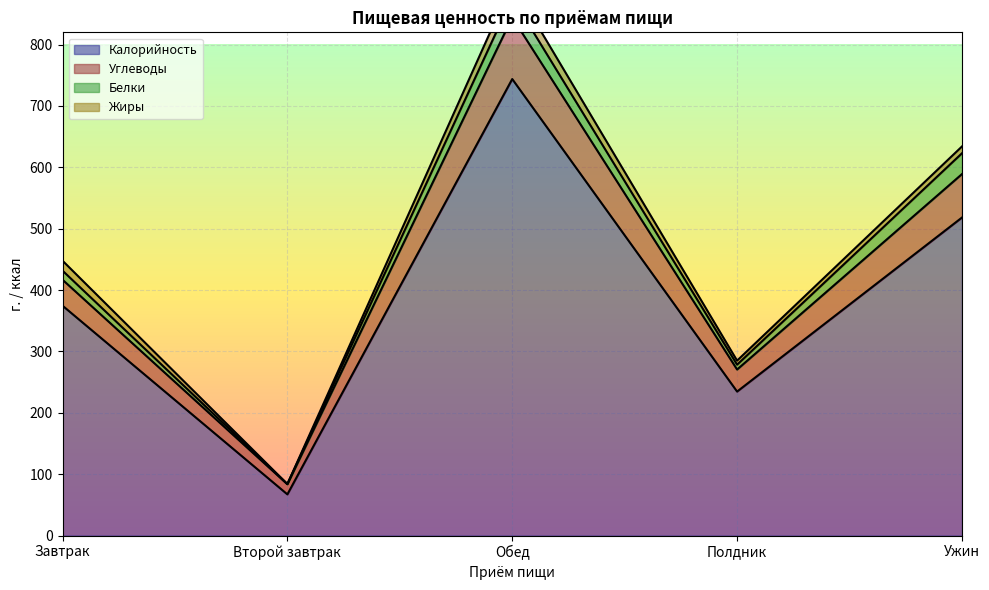

True or false: Углеводы has a value of 876.5 at Обед.

True